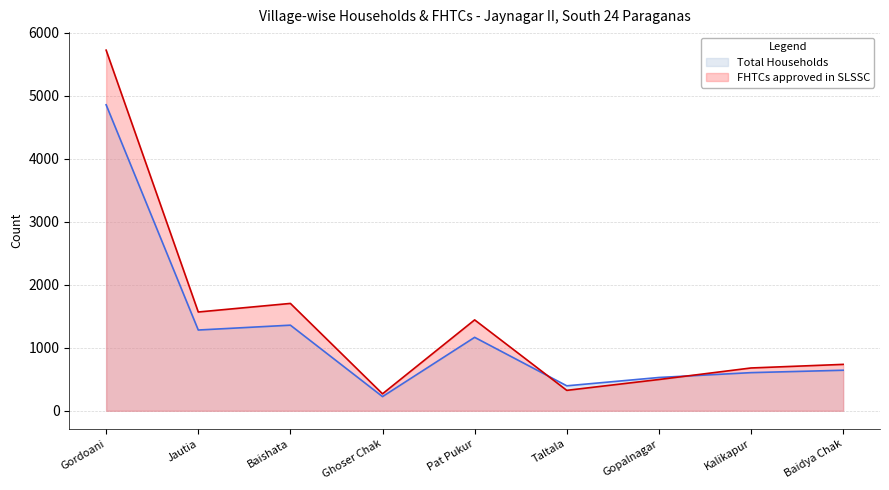

At which category is the sum across all series the highest?

Gordoani